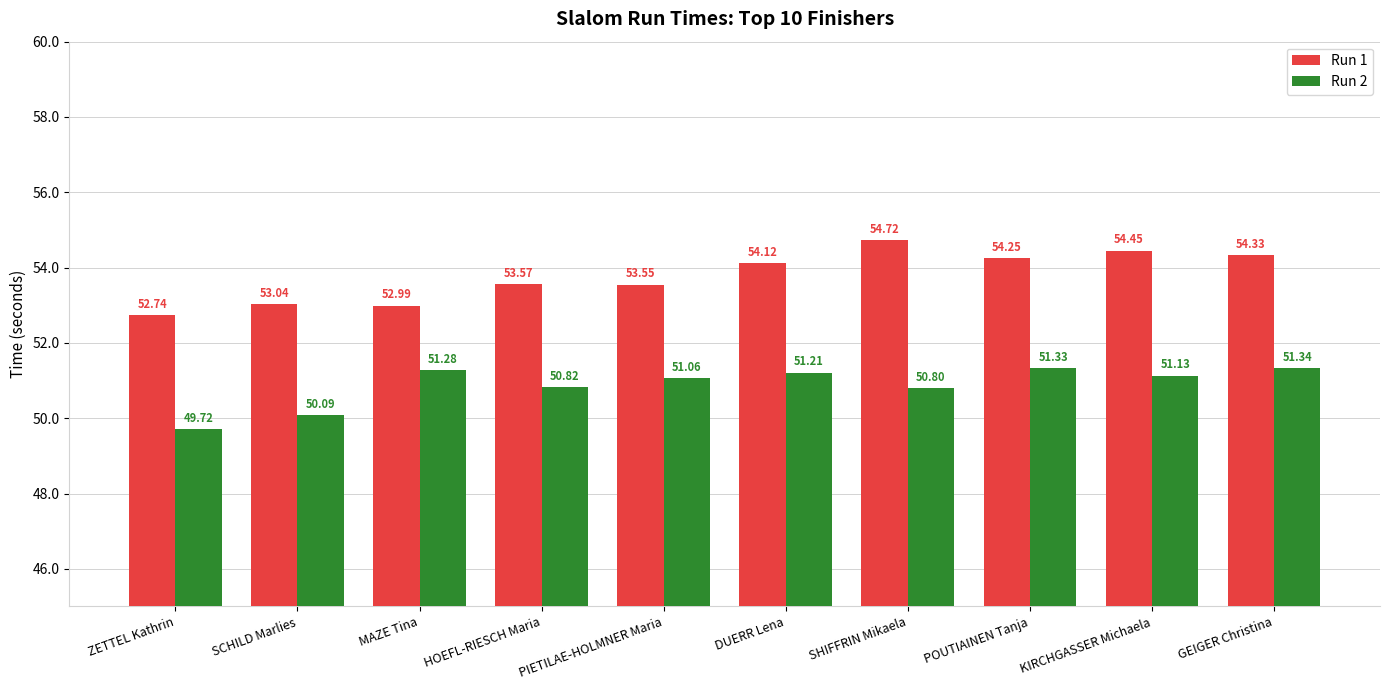

List the series in order of their peak value, lowest first.

Run 2, Run 1